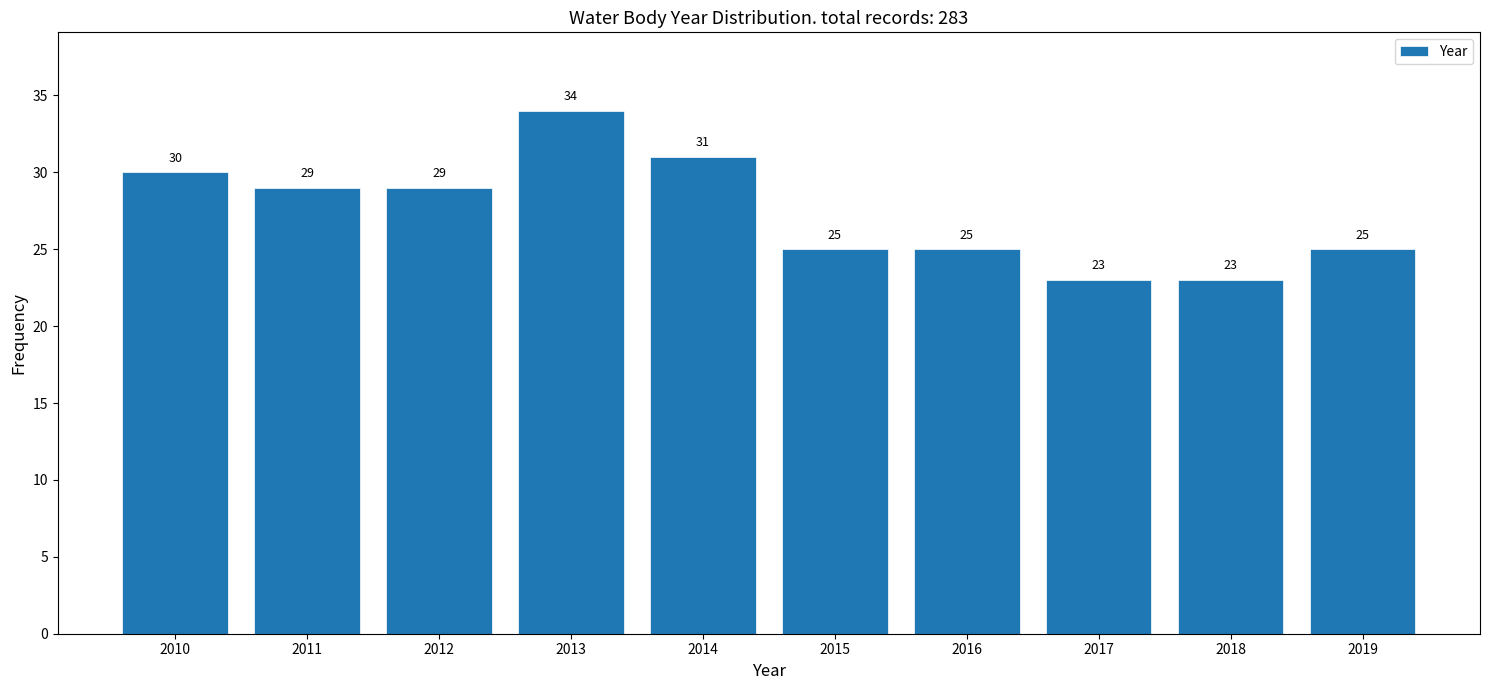

Reading left to right, list all the values displayed in this chart.

30	29	29	34	31	25	25	23	23	25